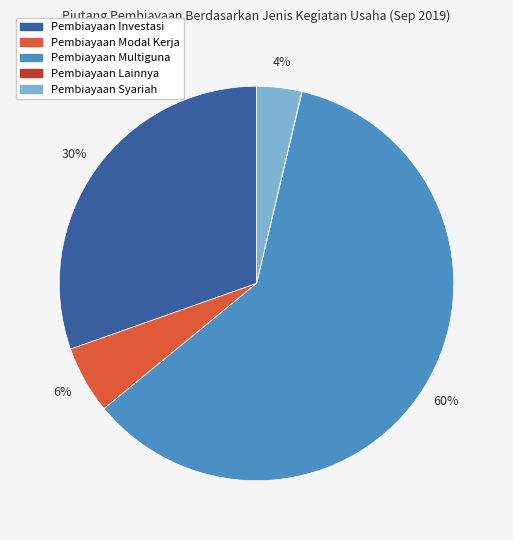

True or false: Pembiayaan Modal Kerja accounts for 6% of the total.

True